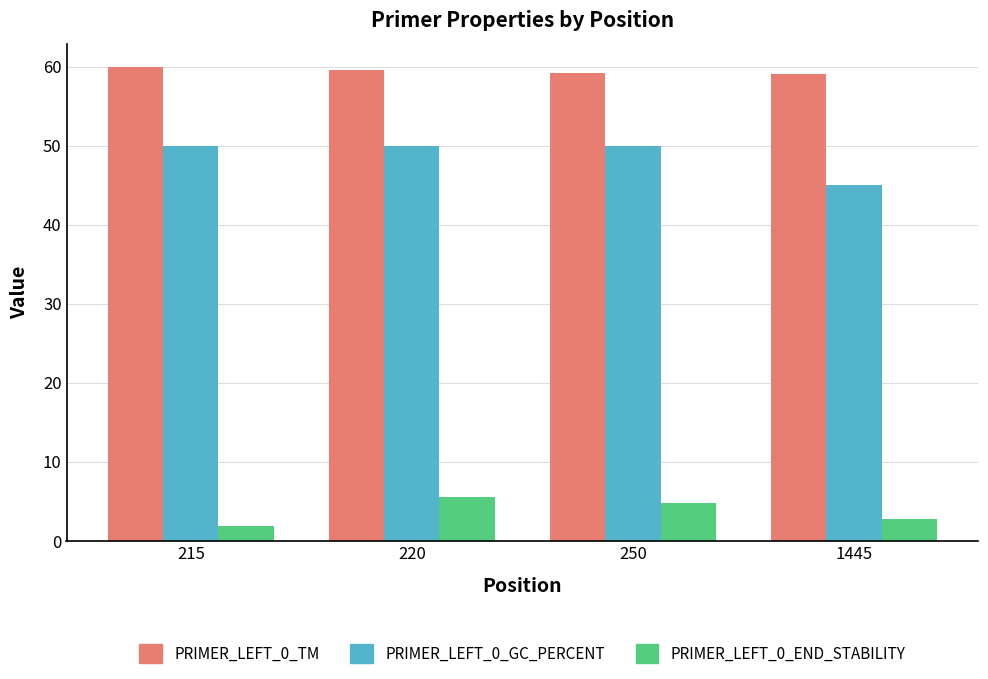

Which series has the widest spread of values?

PRIMER_LEFT_0_GC_PERCENT